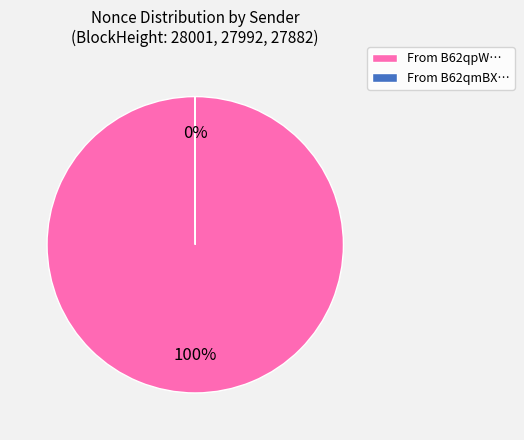

To the nearest percent, what is the difference between the largest and smallest slice percentages?

100%